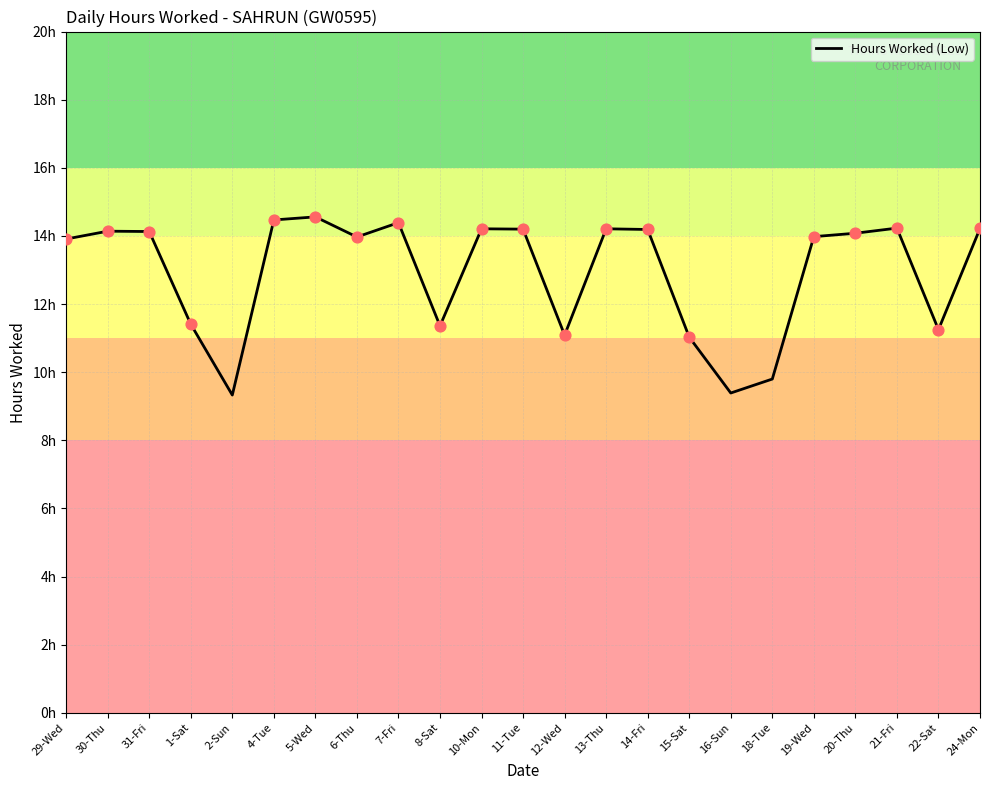

Does the chart have visible grid lines?

Yes